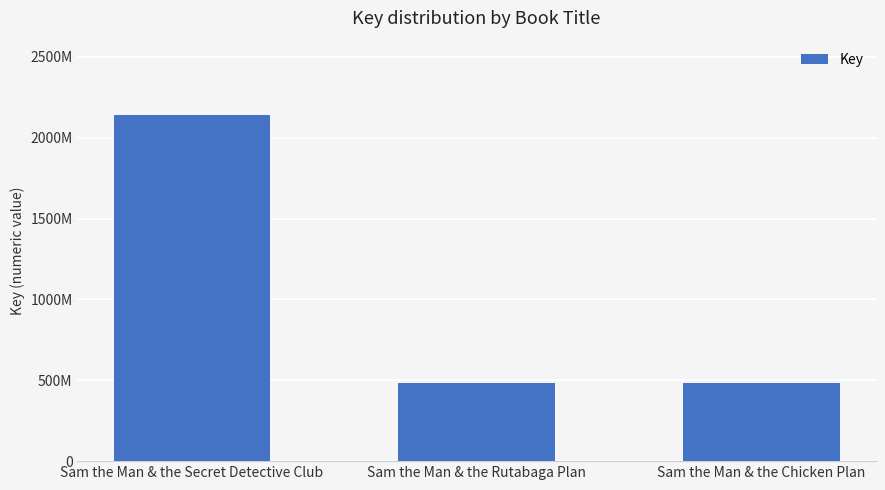

What is the change in value from Sam the Man & the Secret Detective Club to Sam the Man & the Chicken Plan?

-1658298594